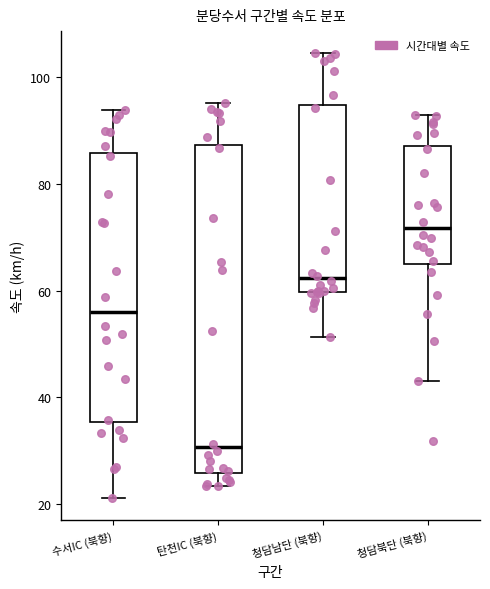

Which box is the tallest, from its lower edge to its upper edge?

탄천IC (북향)